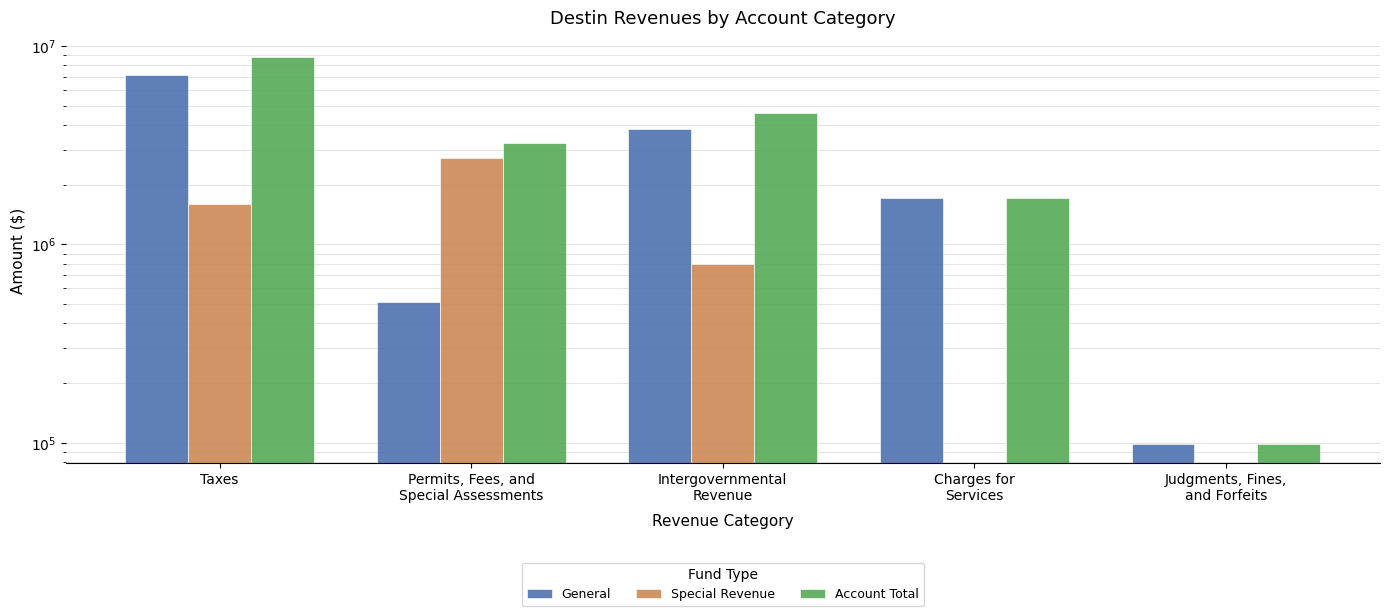

True or false: General has a value of 1203316 at Intergovernmental
Revenue.

False